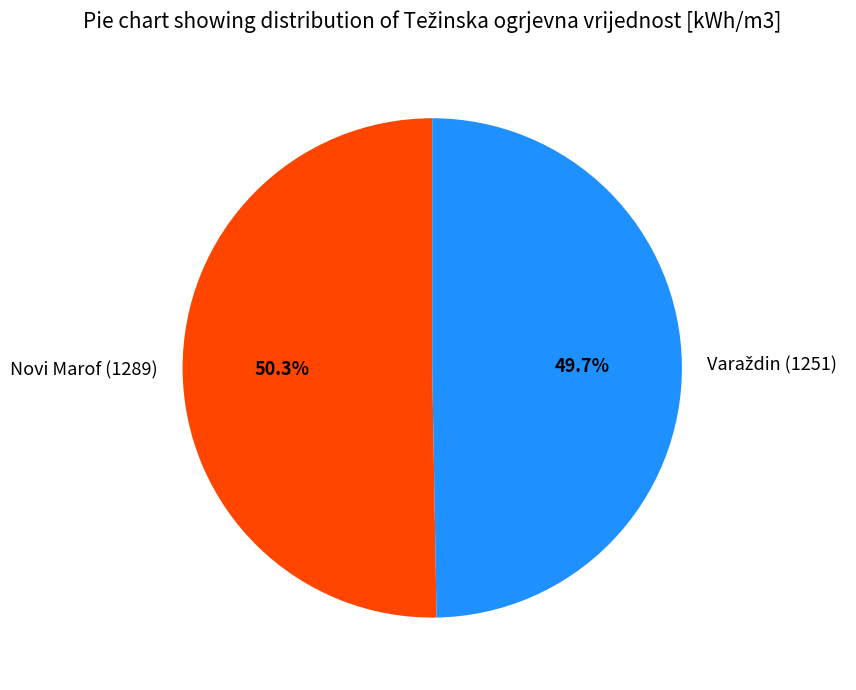

What percentage is NOT represented by Novi Marof (1289)?

49.7%